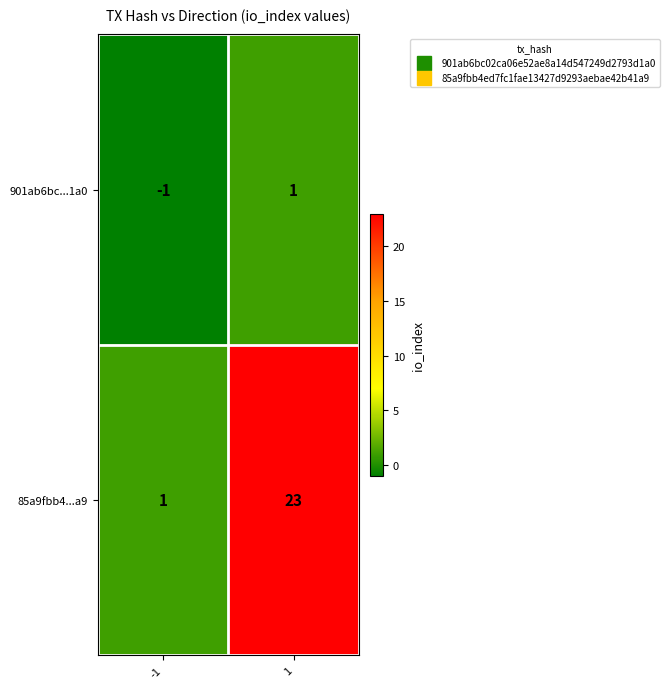

Reading left to right, list all the values displayed in this chart.

901ab6bc...1a0: -1	1
85a9fbb4...a9: 1	23